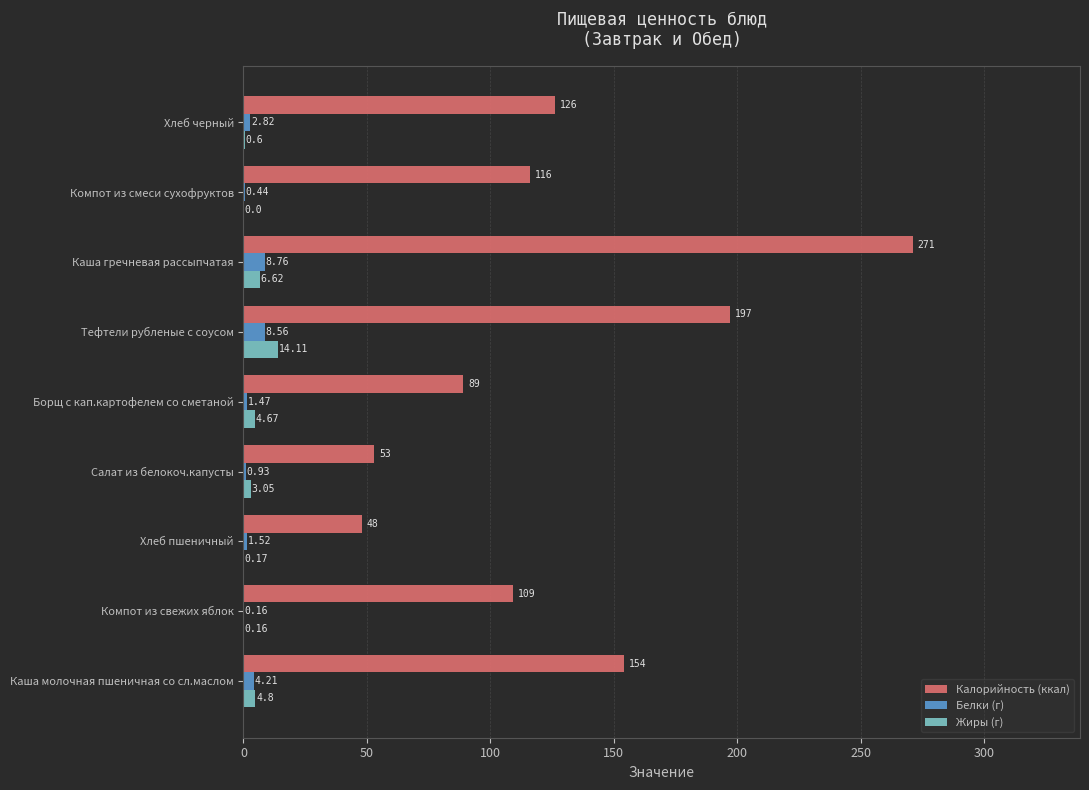

Which category has the highest value across all series?

Каша гречневая рассыпчатая